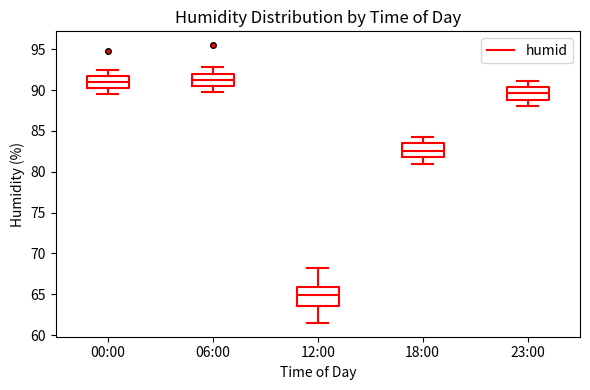

Which box is the tallest, from its lower edge to its upper edge?

12:00